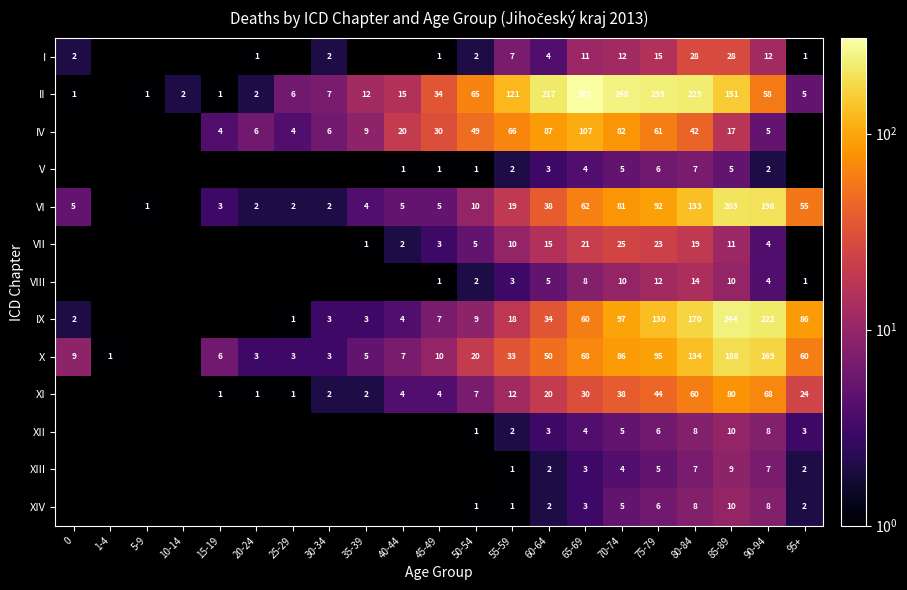

At how many categories does at least one series exceed 263?

1